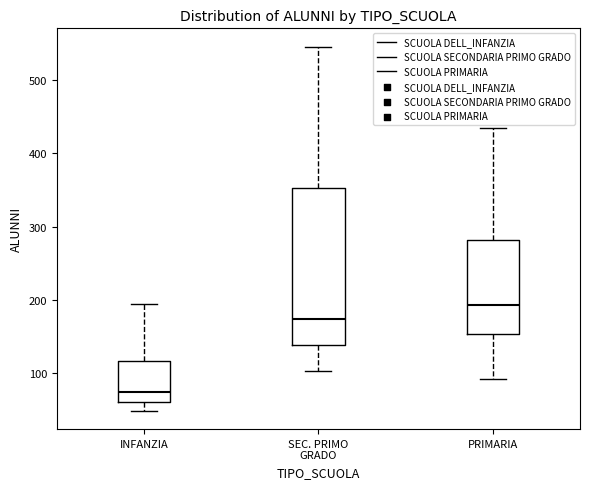

Which box's median line is the highest?

PRIMARIA